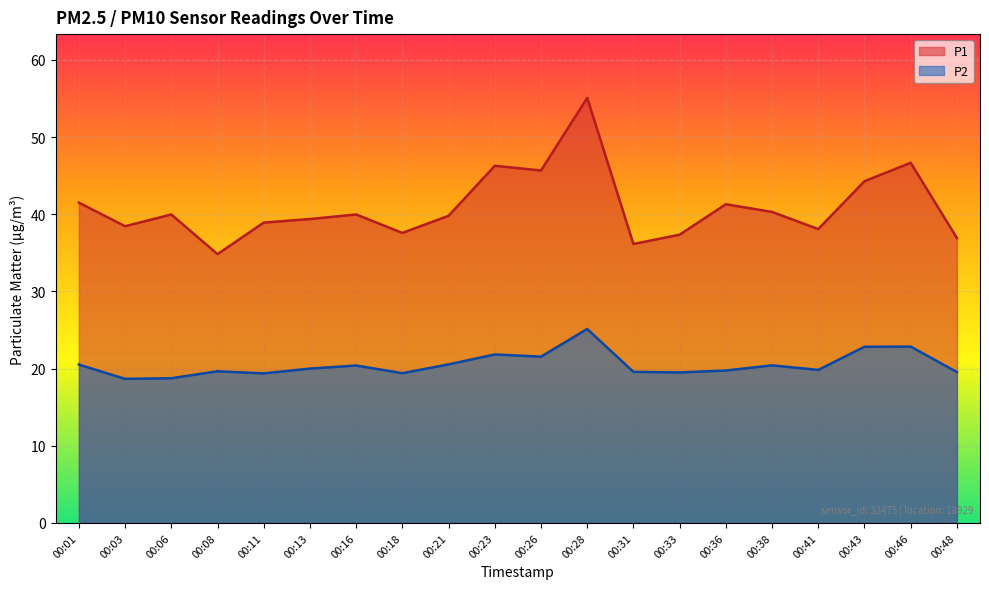

How many lines are shown in the chart?

2